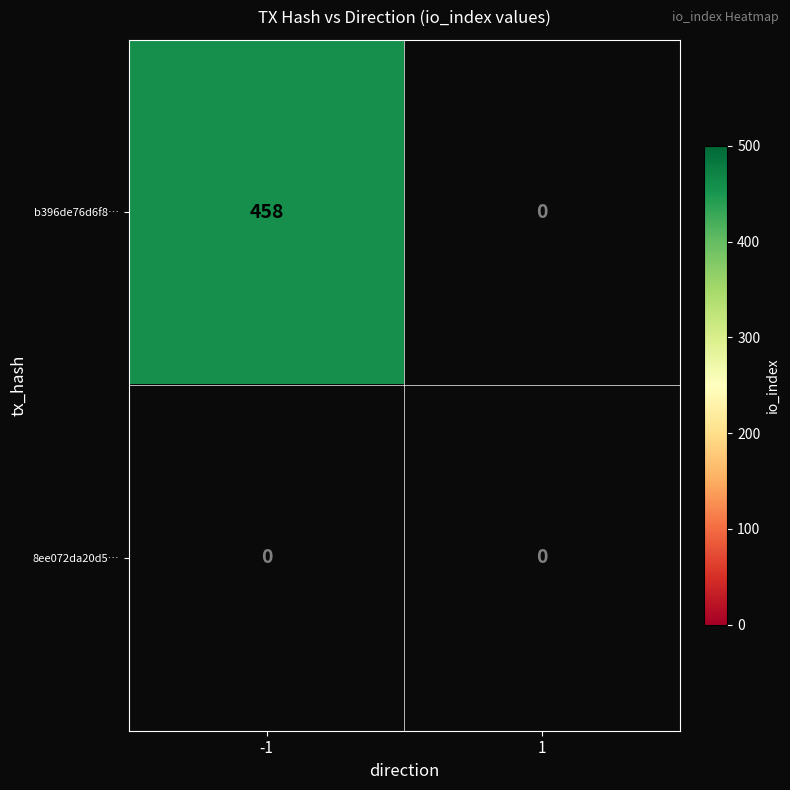

What is the greatest value displayed?

458